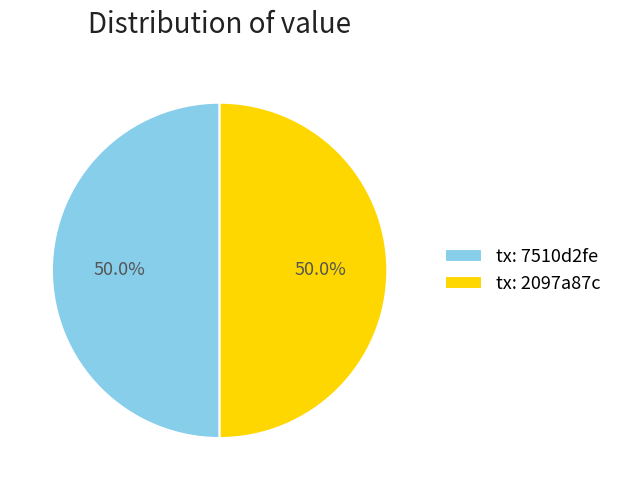

Combined, do tx: 7510d2fe and tx: 2097a87c account for over 50%?

Yes